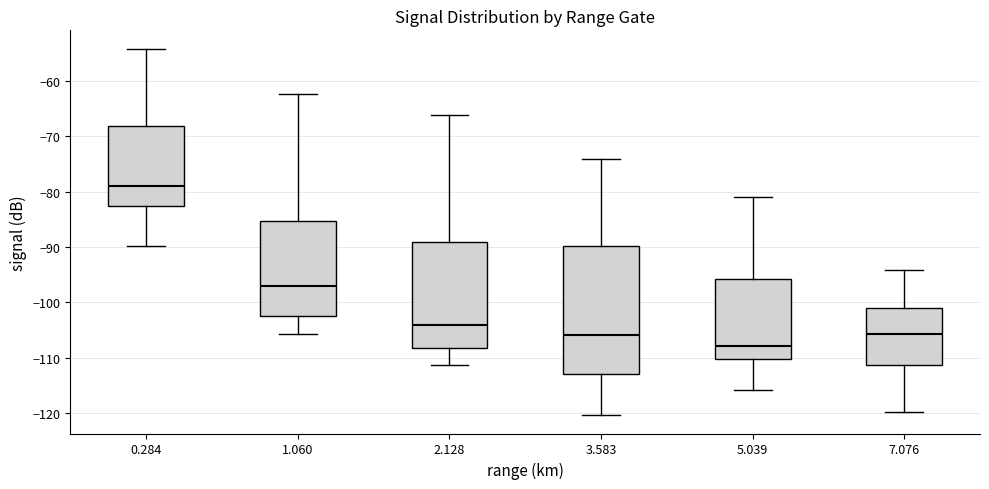

Reading left to right, read every box against the y-axis: the position of its median line, the range the box covers, and the ends of its whiskers. The values are not printed on the chart, so give them approximately, as read against the axis.

0.284: median -79, box -83 to -68, whiskers -90 to -54
1.060: median -97, box -102 to -85, whiskers -106 to -62
2.128: median -104, box -108 to -89, whiskers -111 to -66
3.583: median -106, box -113 to -90, whiskers -120 to -74
5.039: median -108, box -110 to -96, whiskers -116 to -81
7.076: median -106, box -111 to -101, whiskers -120 to -94